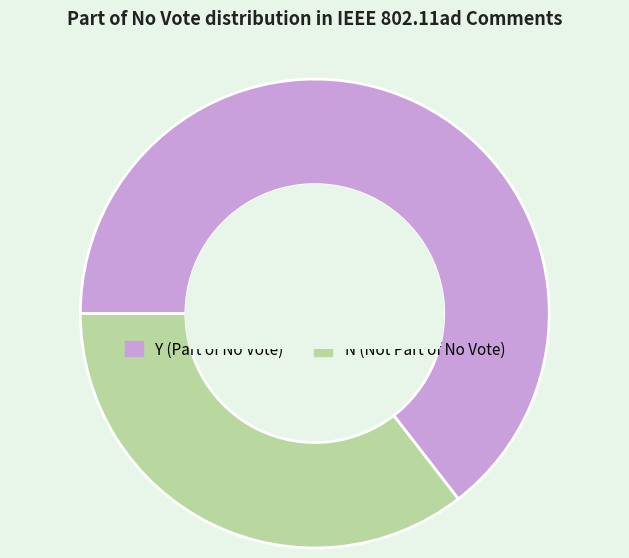

Approximately how many times larger is the value at Y compared to N?

1.8